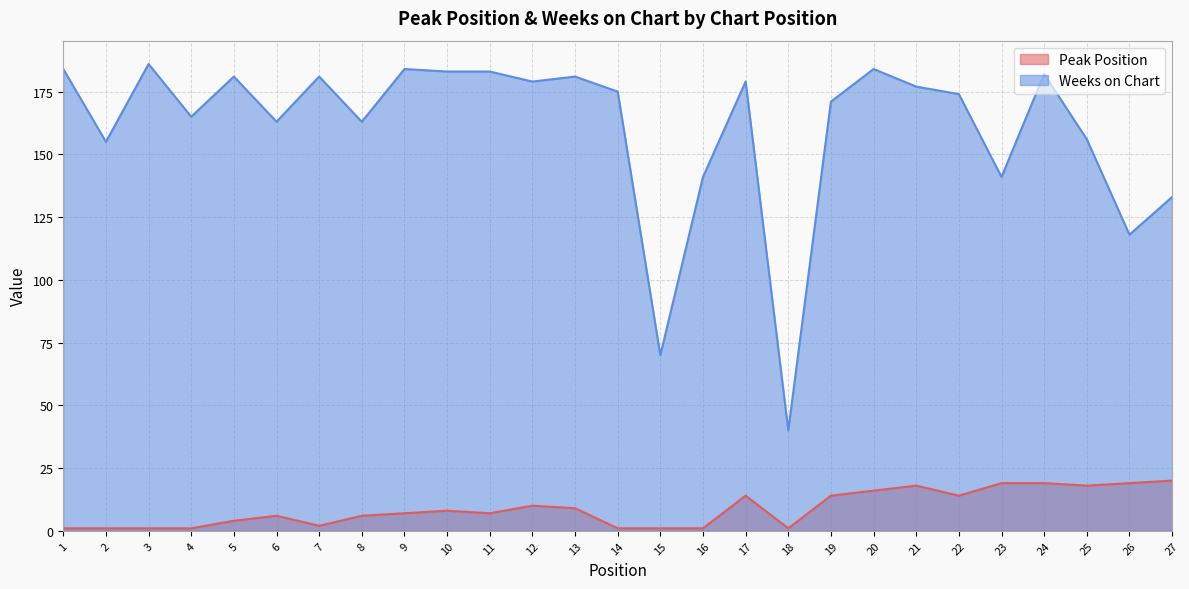

What is the value of the Peak Position point at the 25th from the left?

18